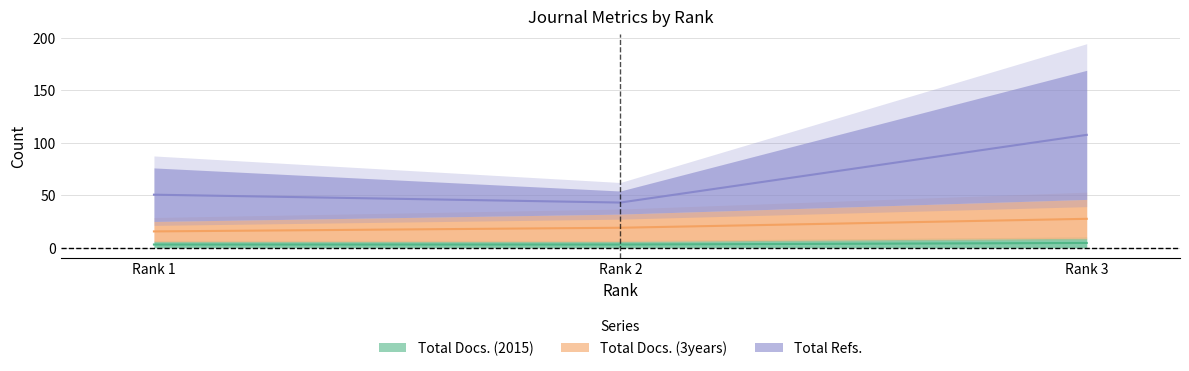

Count the number of categories in the chart.

3